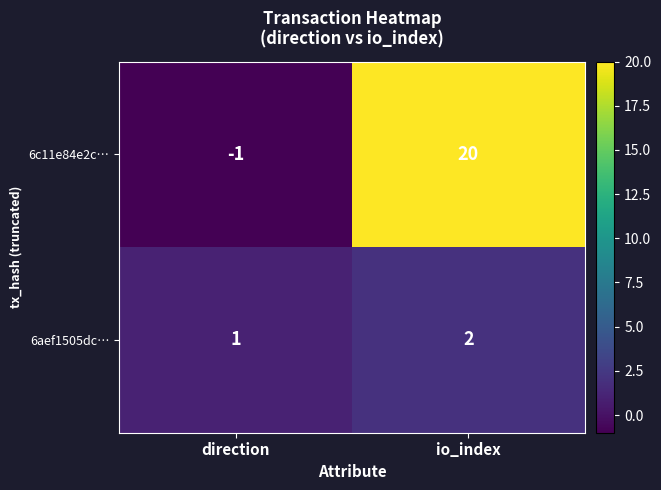

At which category is the sum across all series the highest?

io_index